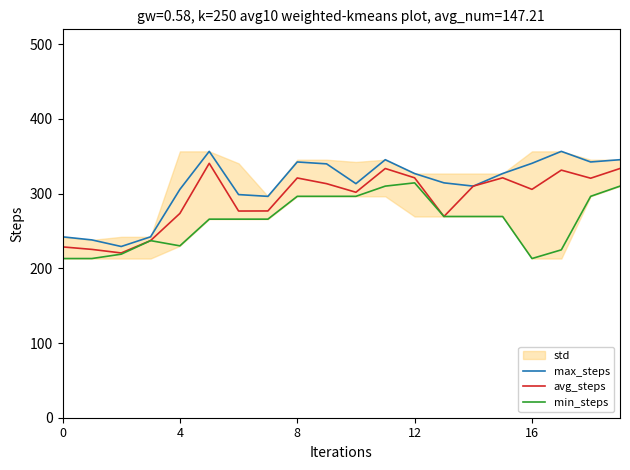

Is the value of avg_steps at 19 greater than the value of min_steps at 8?

Yes